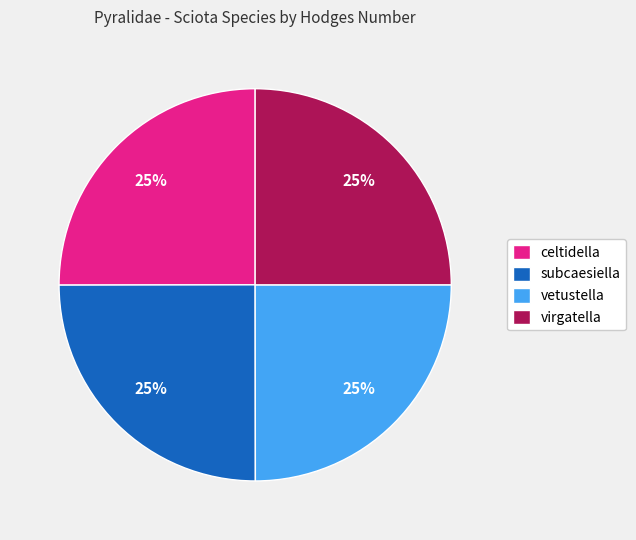

Approximately how many times larger is the value at virgatella compared to celtidella?

1.0